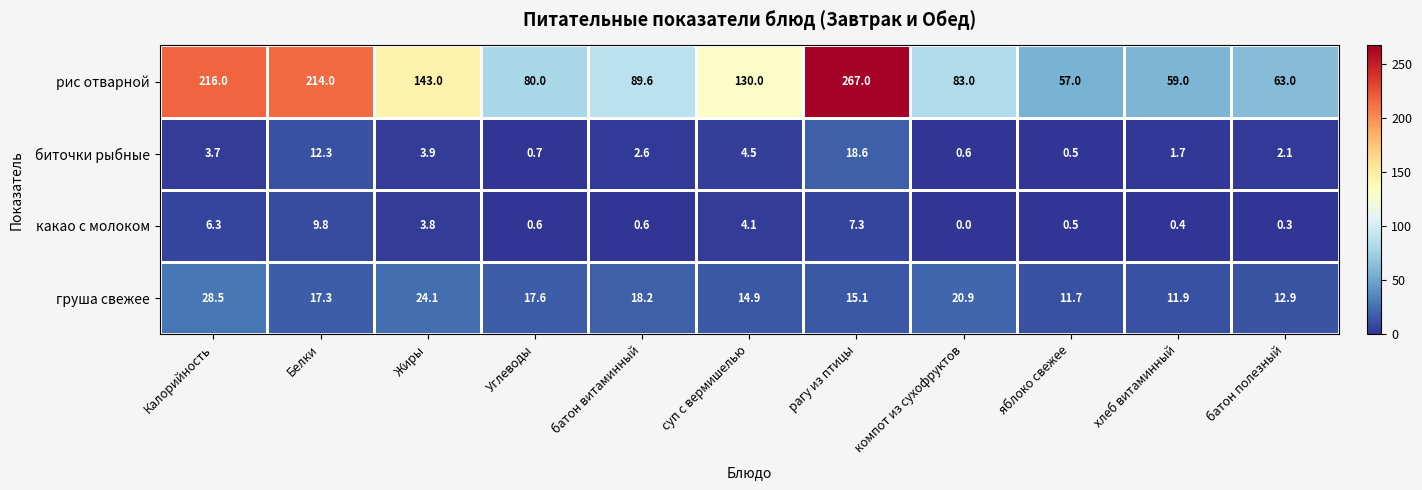

What is the average value of the какао с молоком series?

3.1